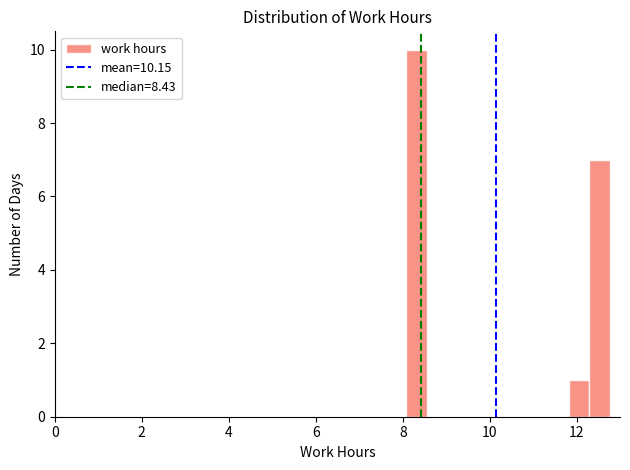

Read against the x-axis, roughly where is the centre of the tallest bar?

8.4